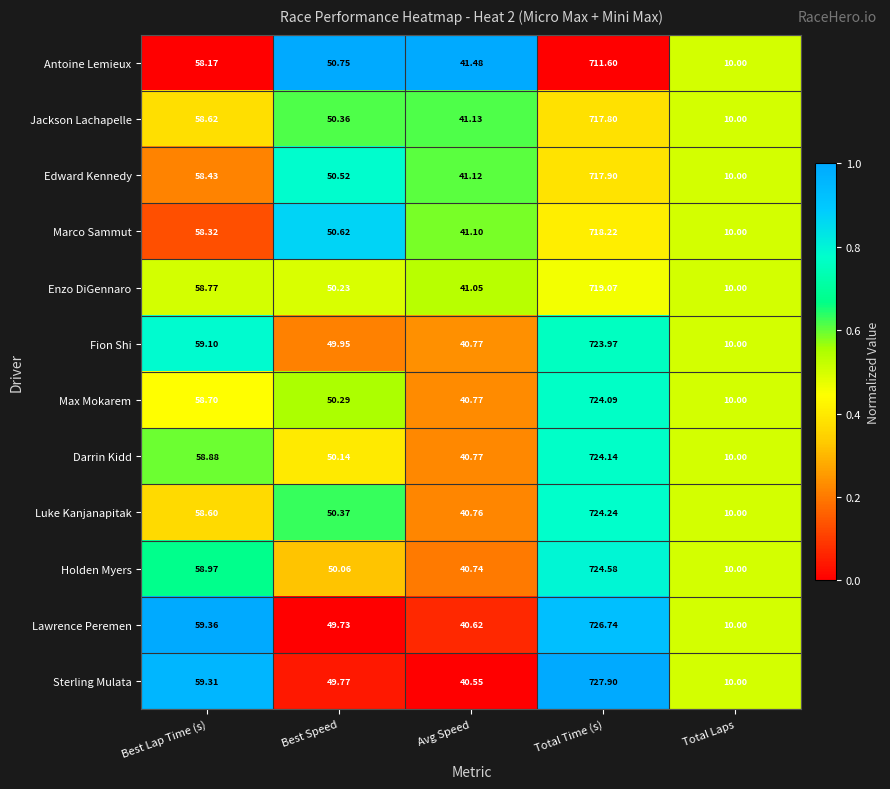

Which series changed the most between Best Lap Time (s) and Total Time (s)?

Sterling Mulata